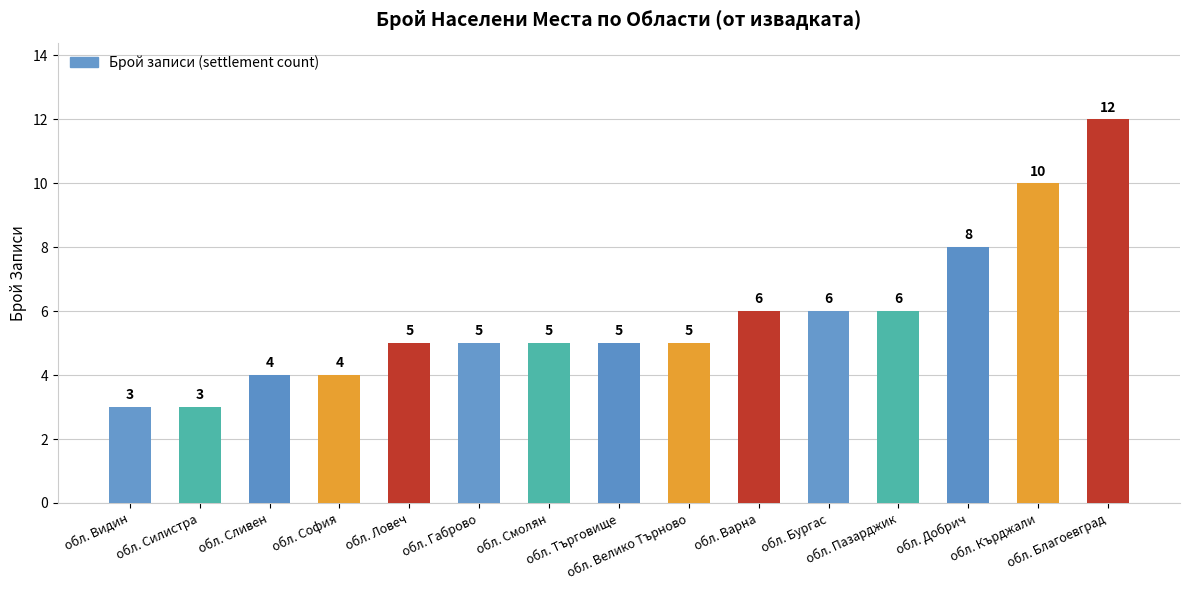

How many values are between 4 and 6?

10